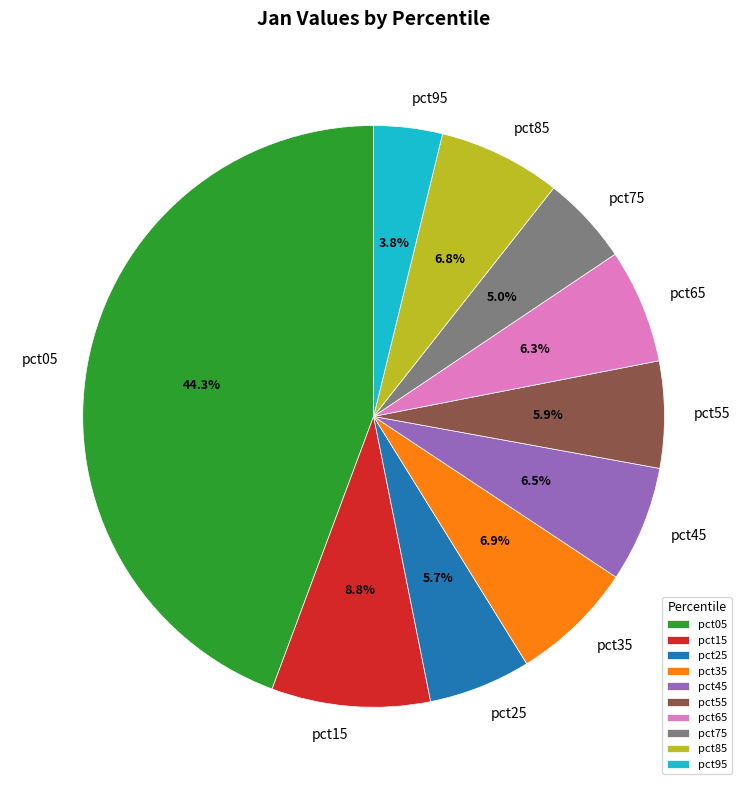

Which slice is the largest?

pct05